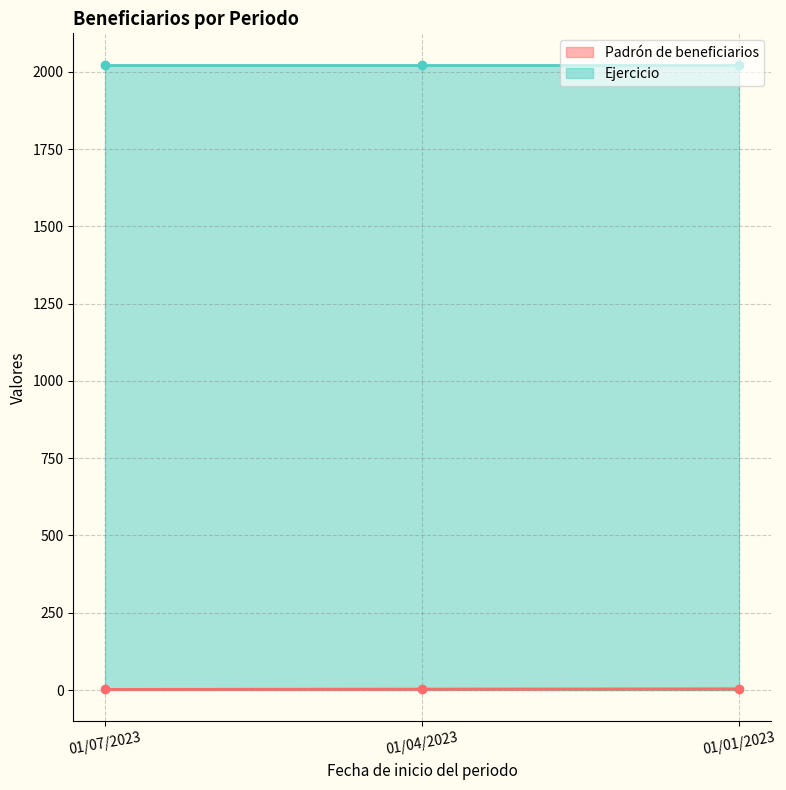

The Padrón de beneficiarios series shows 4 at 01/01/2023. True or false?

True